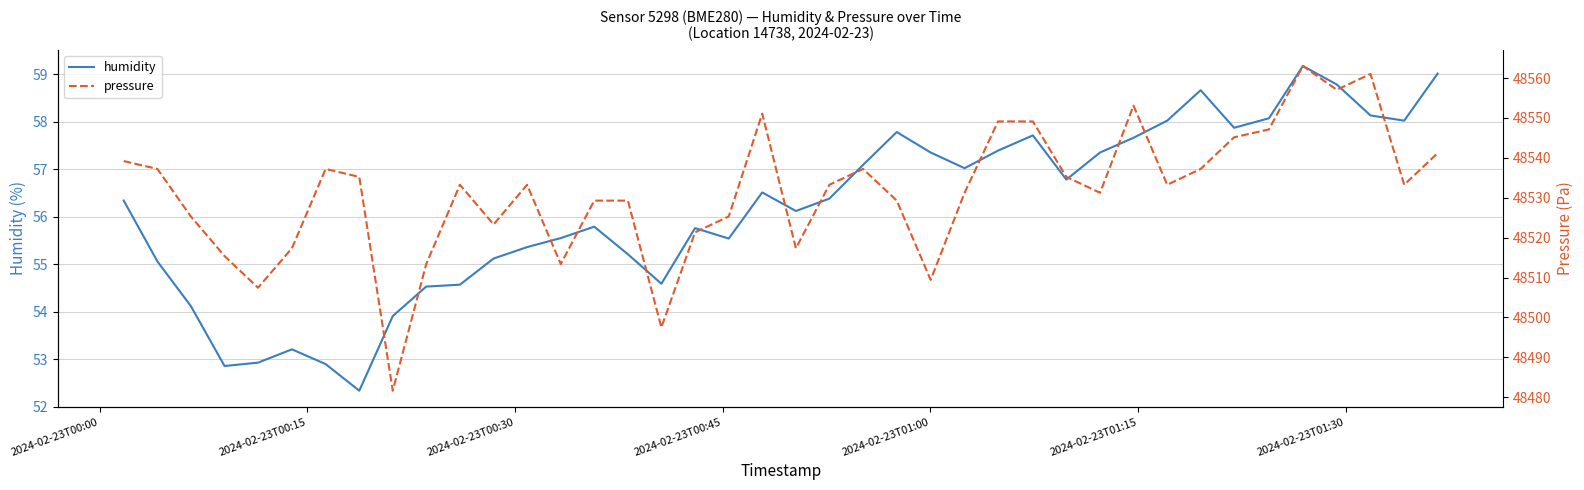

What is the lowest value of the humidity series?

52.3